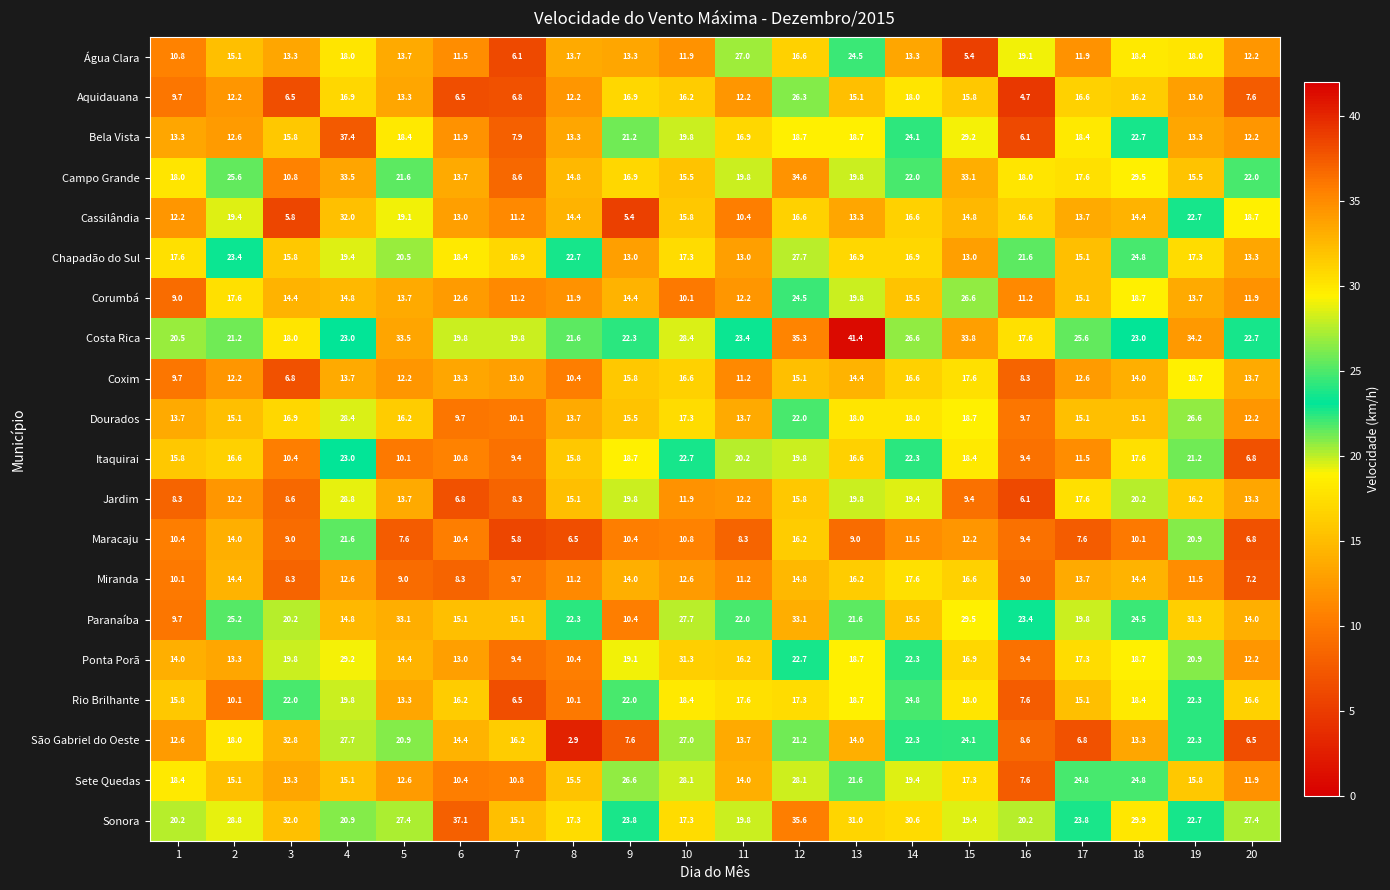

At which category does the chart reach its peak across all series?

13